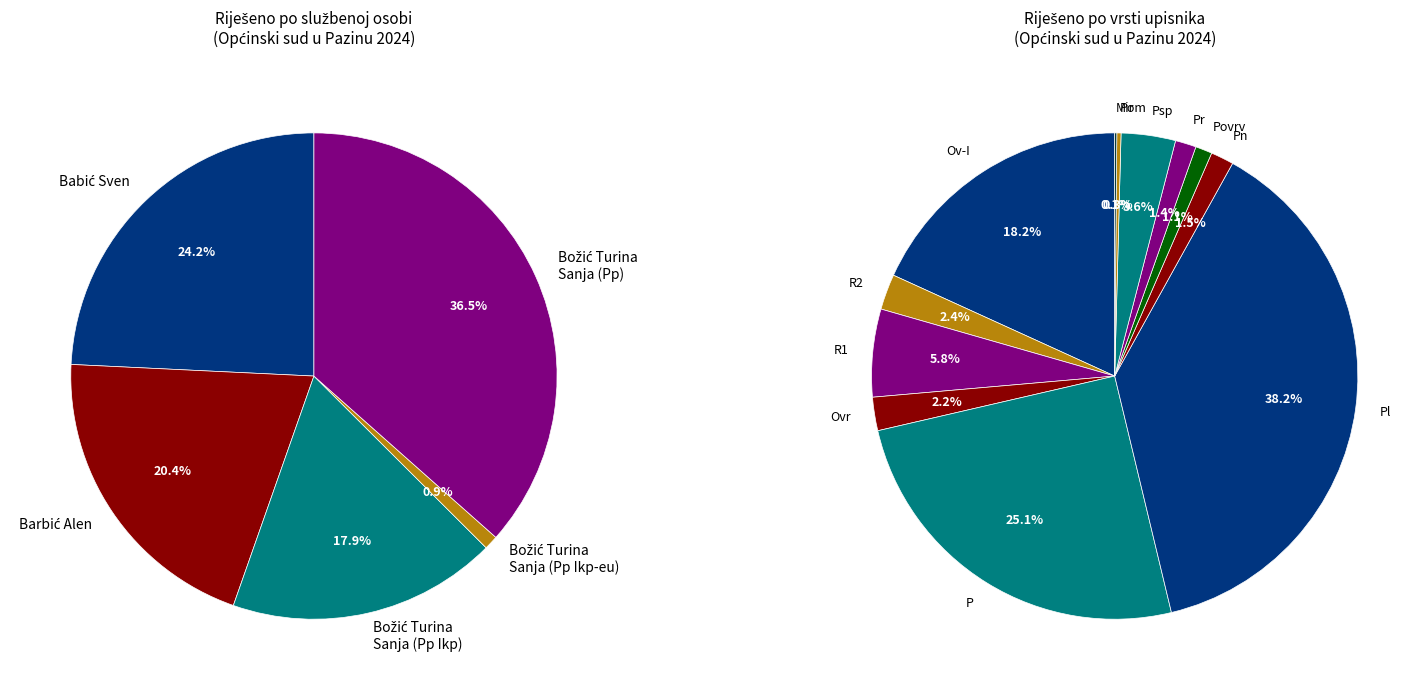

Which category has the biggest portion of the pie?

Božić Turina Sanja (Pp)